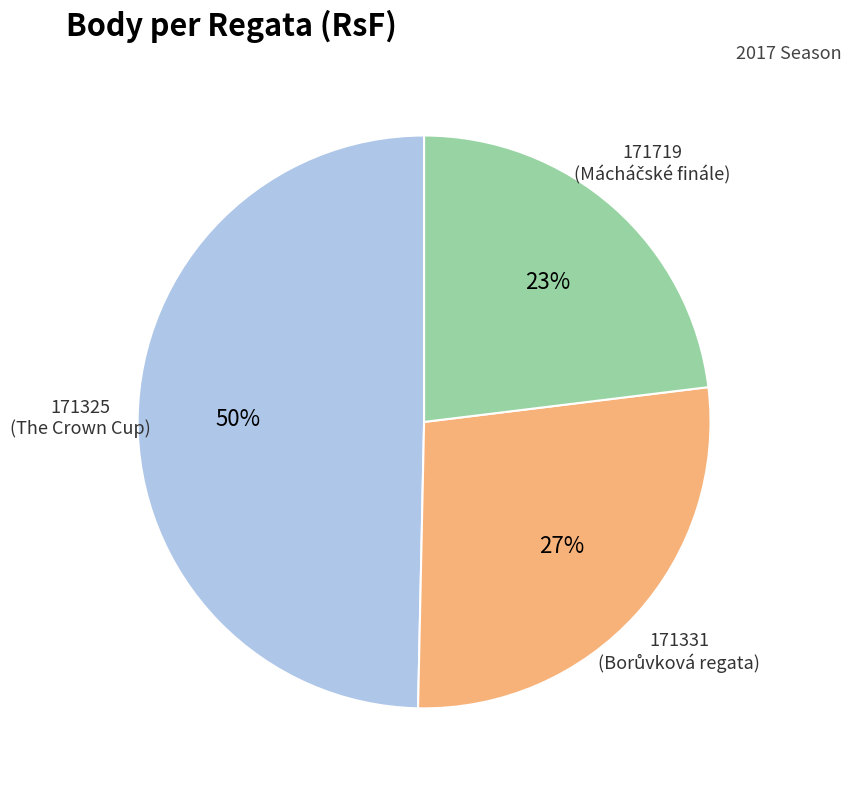

To the nearest percent, what is the difference between the largest and smallest slice percentages?

27%